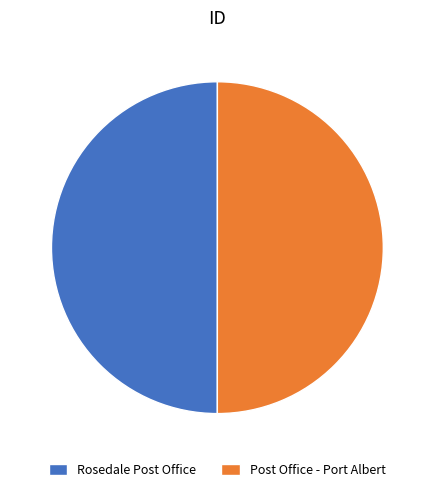

Do Post Office - Port Albert and Rosedale Post Office together represent more than half of the pie?

Yes